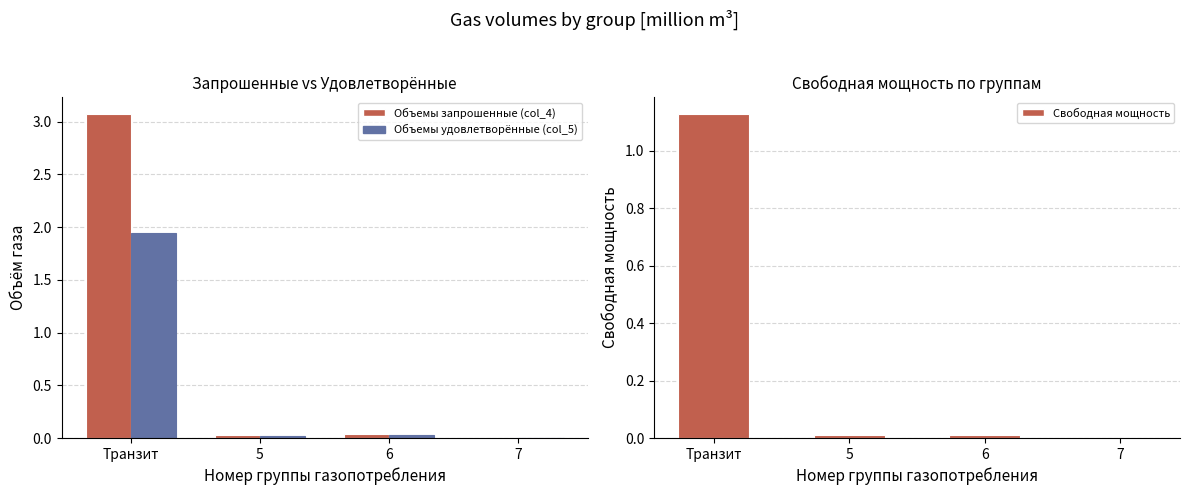

What is the label of the 3rd bar from the left?

6